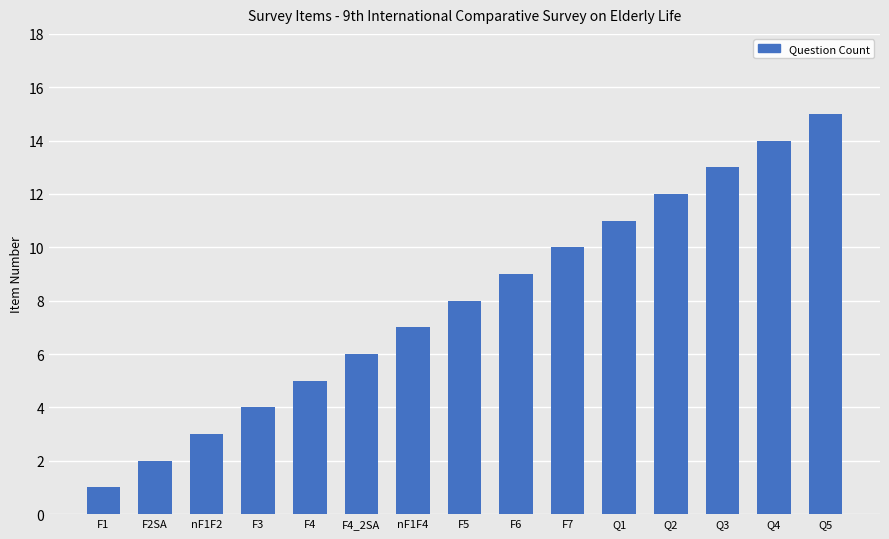

What position from the right is Q4?

2